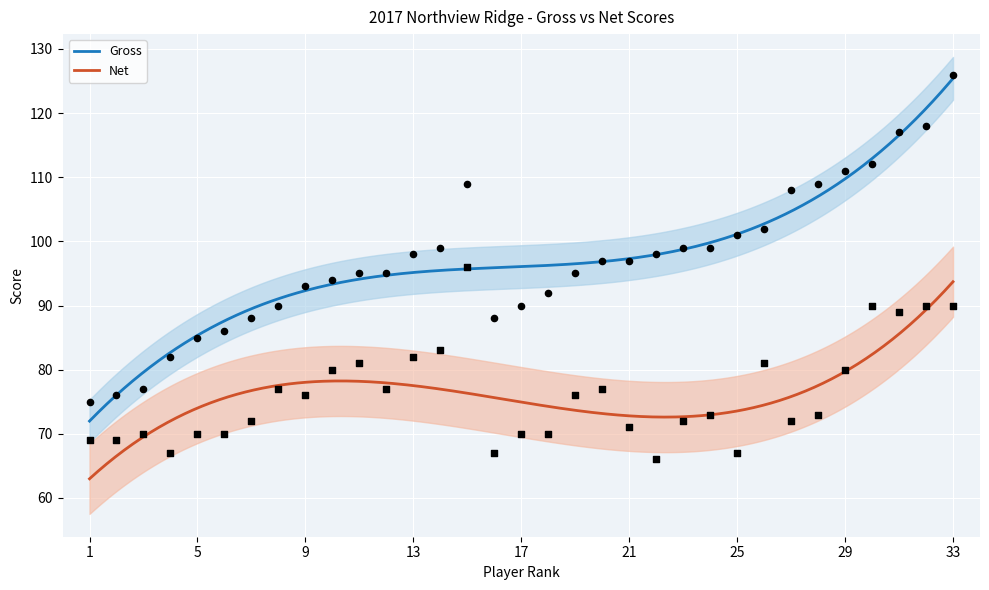

Is the value of Net at 2 greater than the value of Gross at 32?

No